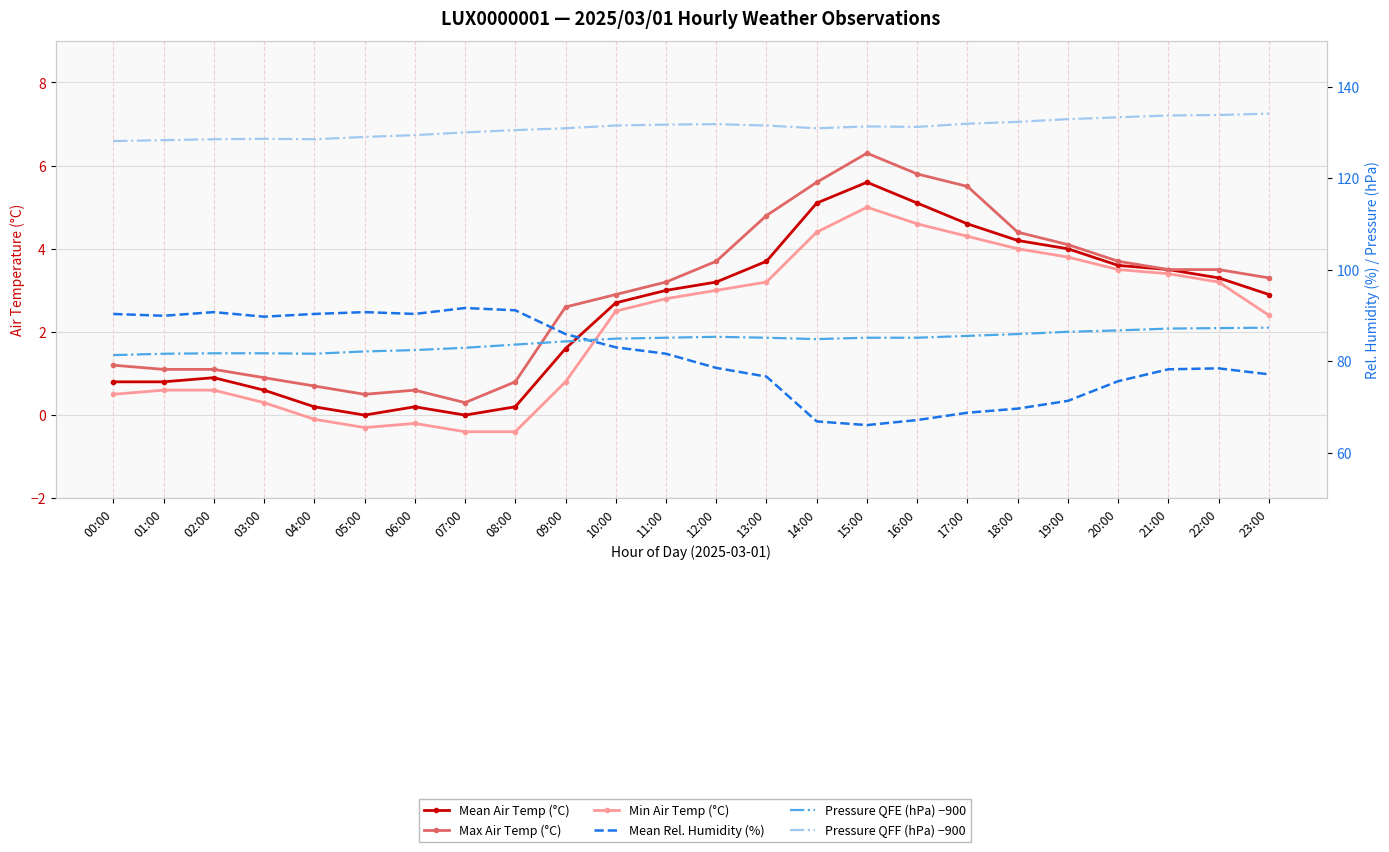

What are all the series names shown in the legend?

Mean Air Temp (°C), Max Air Temp (°C), Min Air Temp (°C), Mean Rel. Humidity (%), Pressure QFE (hPa) −900, Pressure QFF (hPa) −900